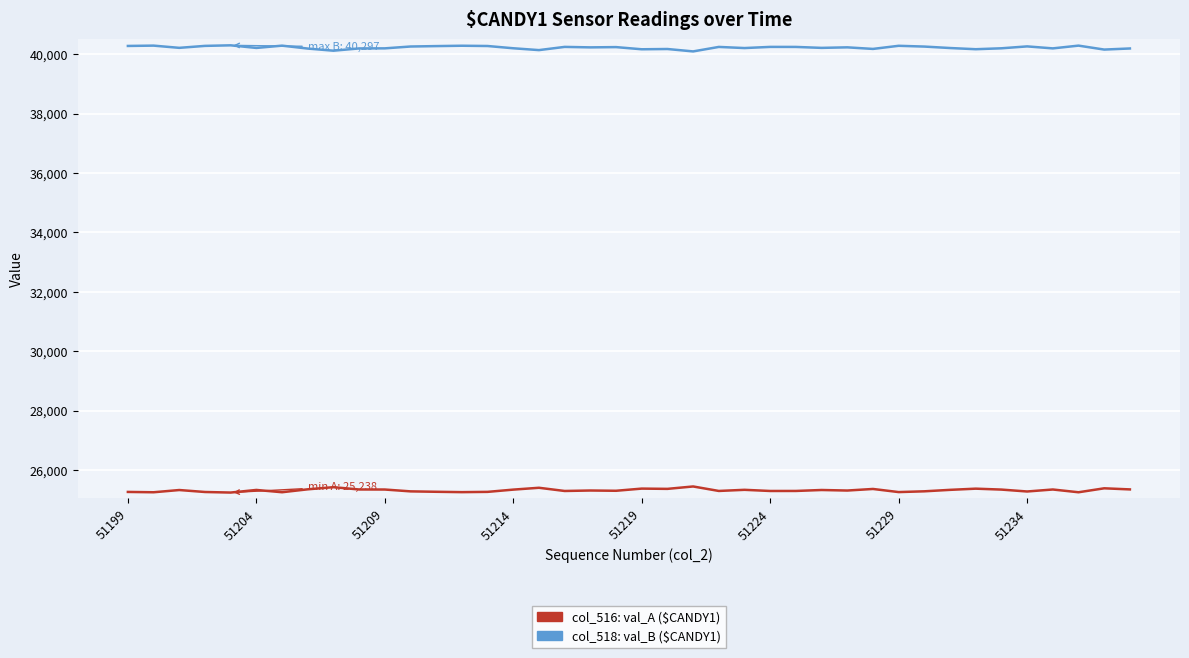

Count the number of categories in the chart.

40